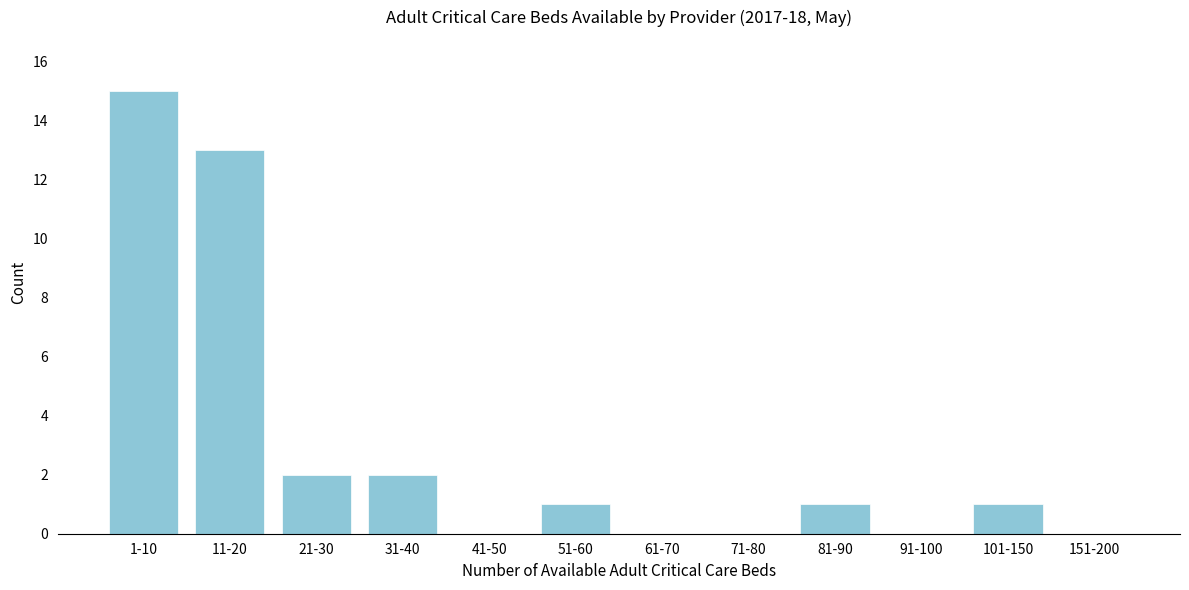

Reading left to right, what are all the values shown in this chart?

1-10=15	11-20=13	21-30=2	31-40=2	41-50=0	51-60=1	61-70=0	71-80=0	81-90=1	91-100=0	101-150=1	151-200=0